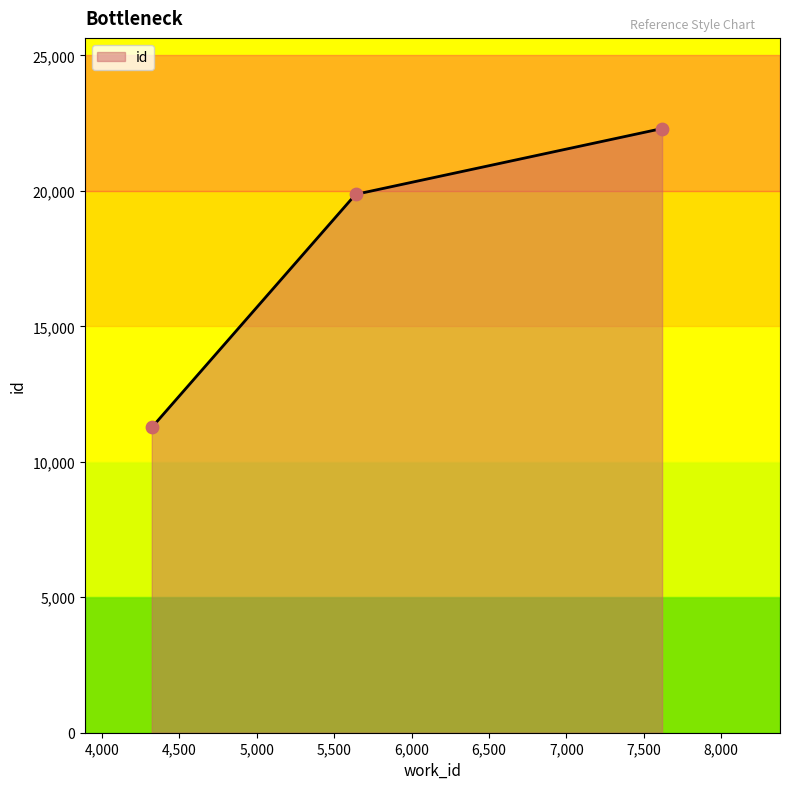

What is the maximum value shown in the chart?

22303